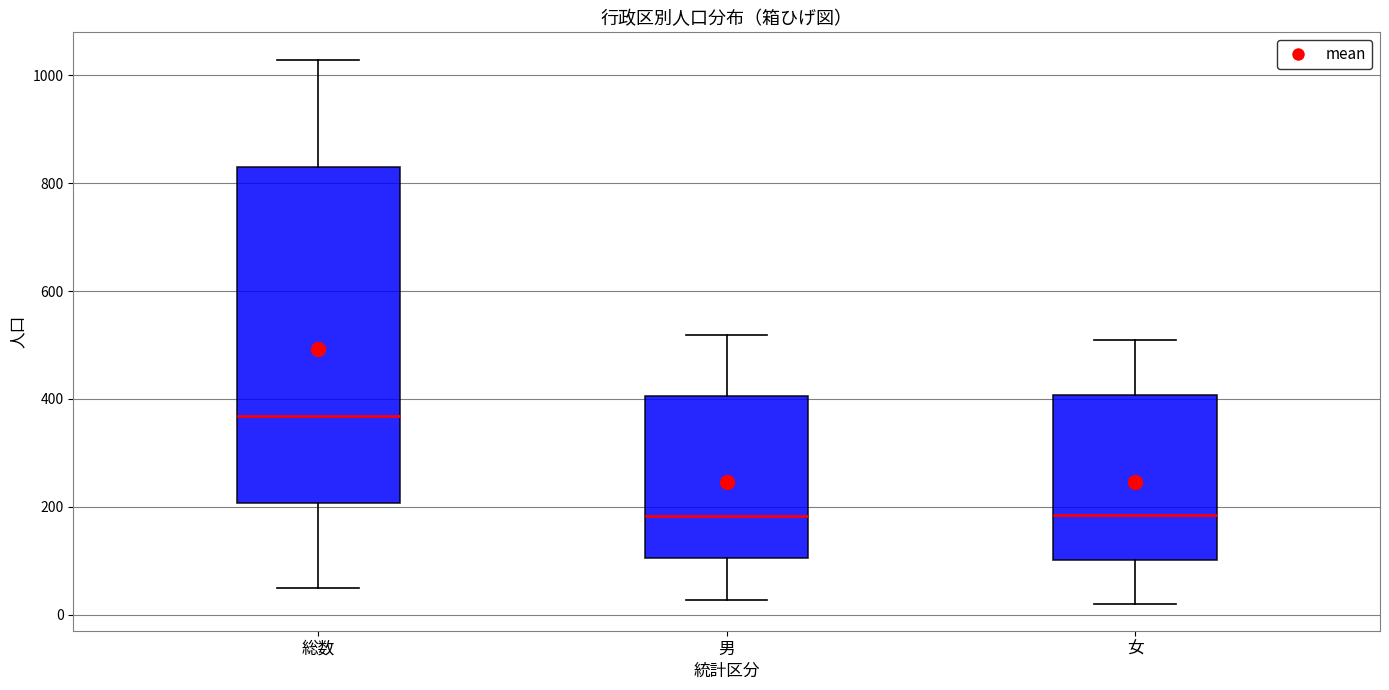

Comparing the boxes themselves (not the whiskers), which one is the tallest?

総数